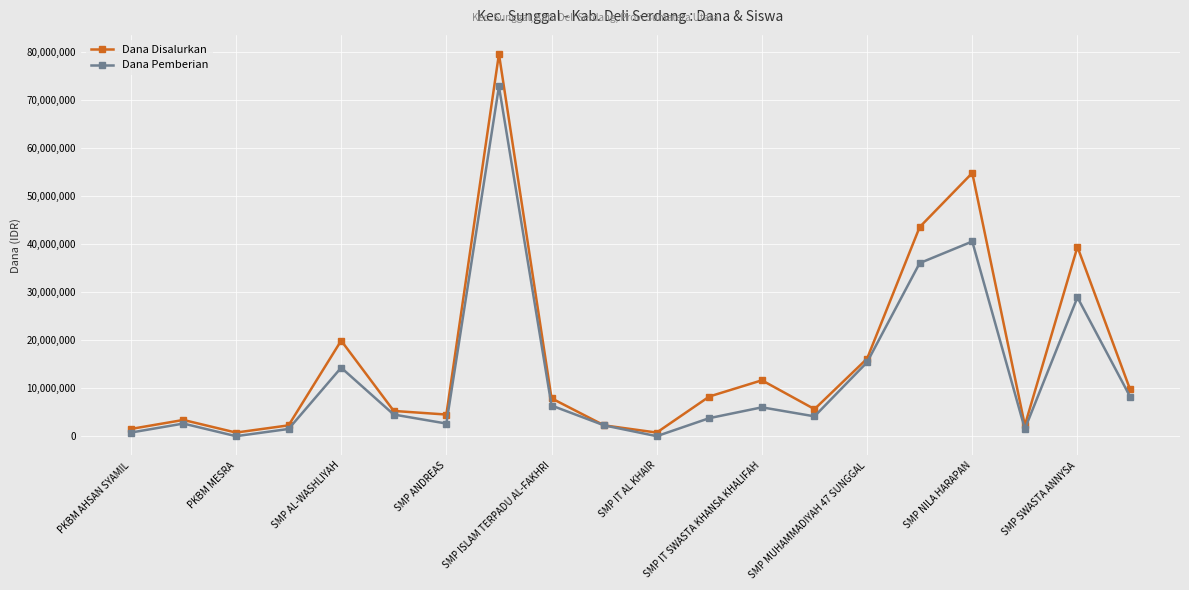

Which series has the widest spread of values?

Dana Disalurkan